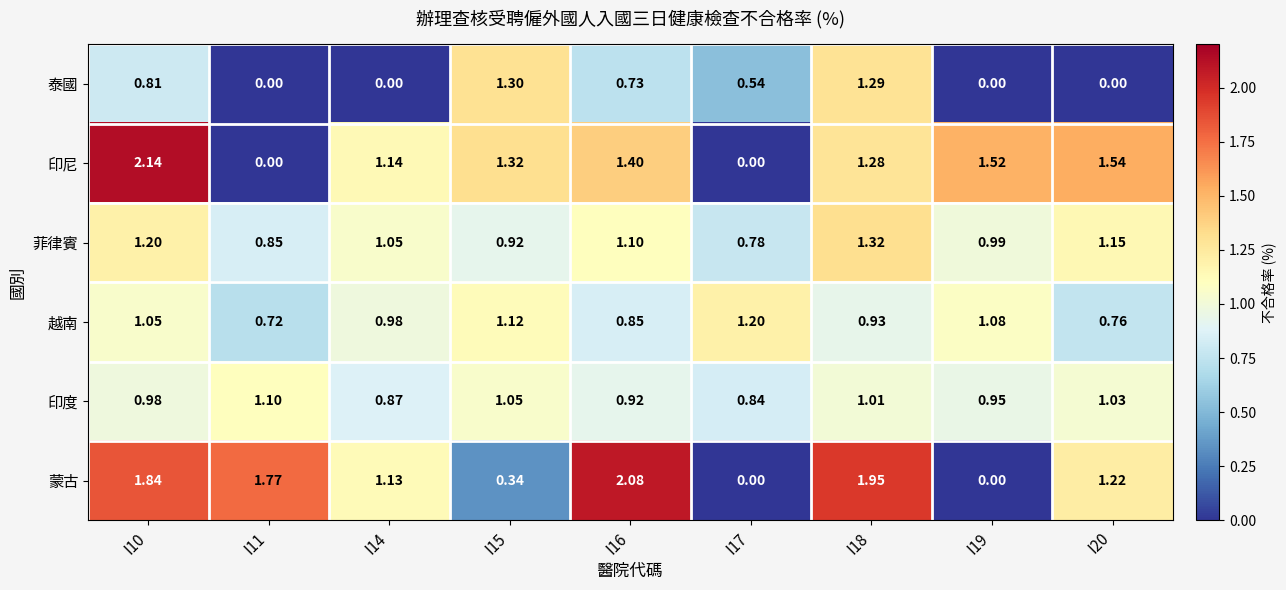

At how many categories does at least one series exceed 0?

9